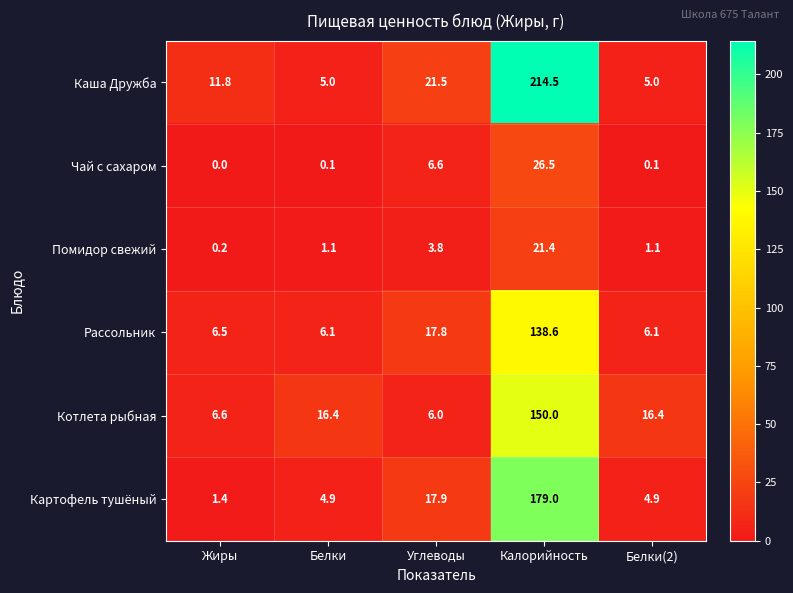

What is the maximum value shown in the chart?

214.5